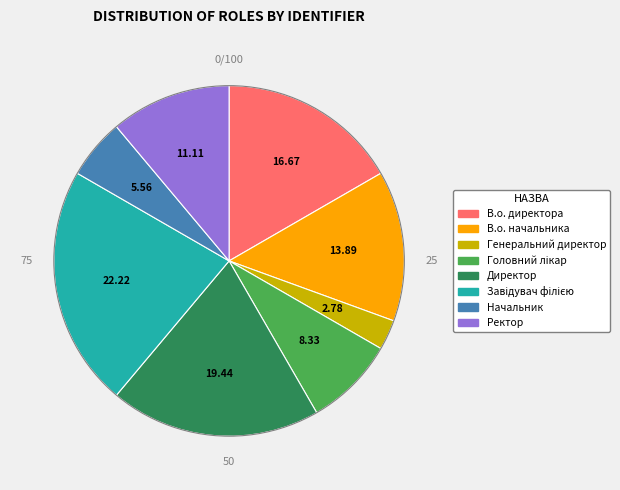

Which slice is the smallest?

Генеральний директор